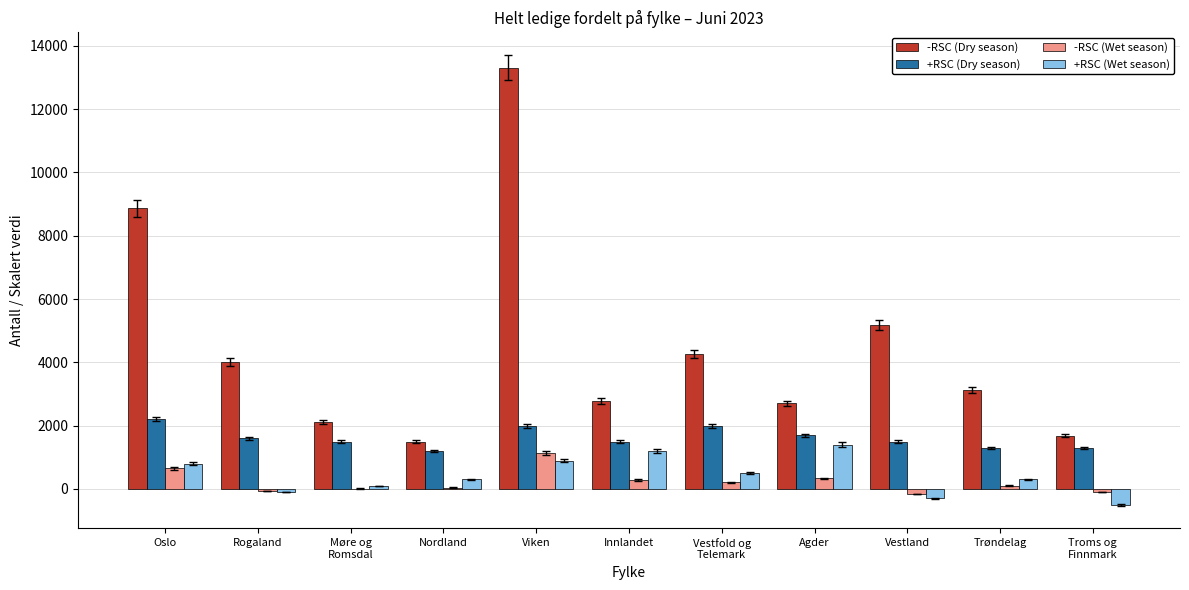

Between Nordland and Vestland, which series saw the biggest shift?

-RSC (Dry season)